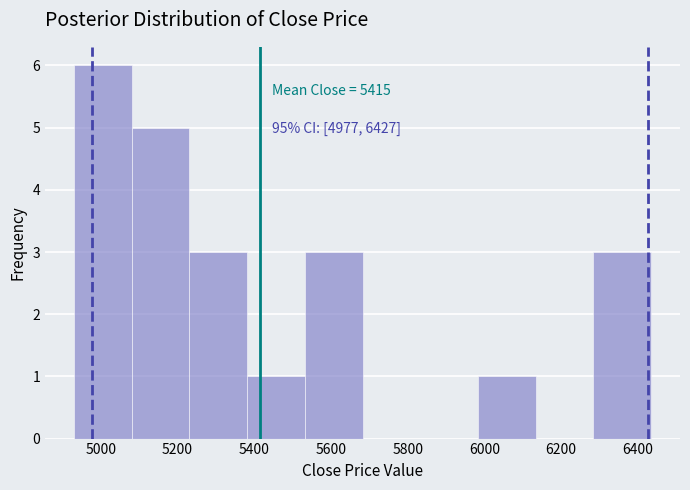

Which range on the x-axis has the tallest bar?

4940 to 5080